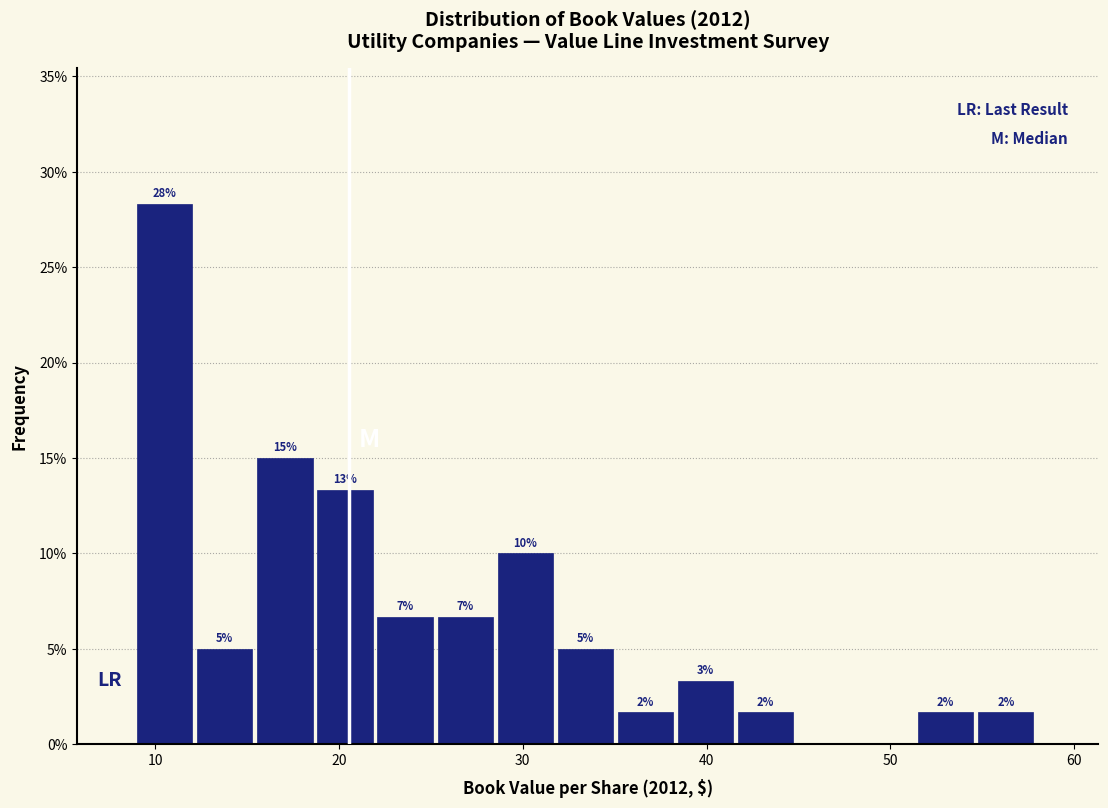

Read against the x-axis, roughly where is the centre of the tallest bar?

11